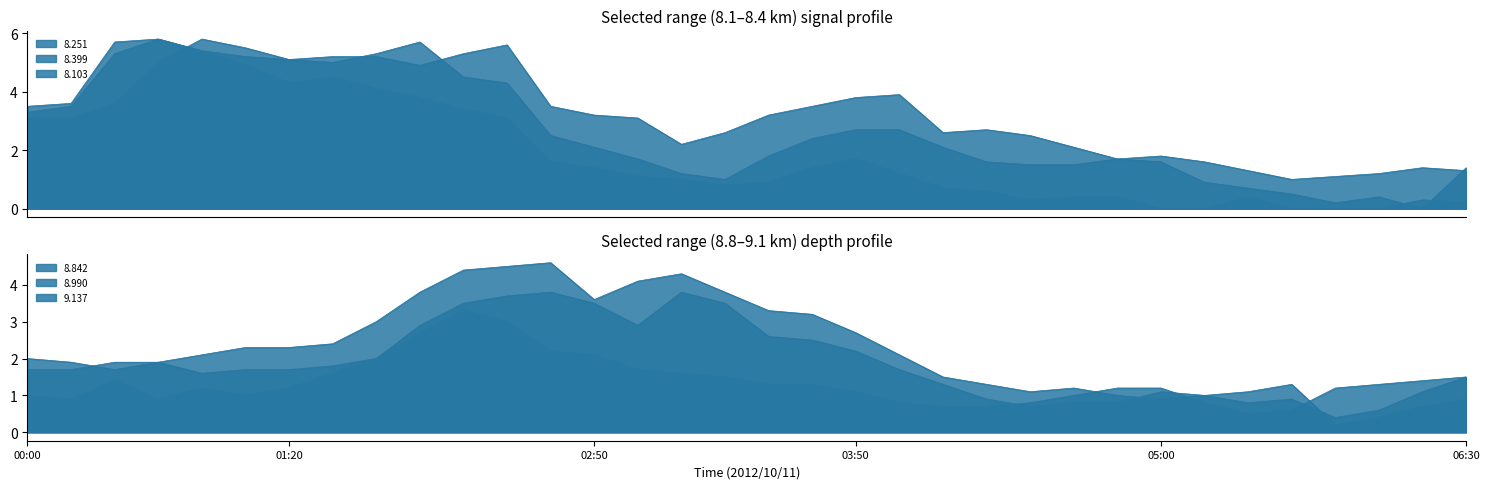

Which has a higher value, 2012/10/11 04:40 or 2012/10/11 01:10?

2012/10/11 01:10